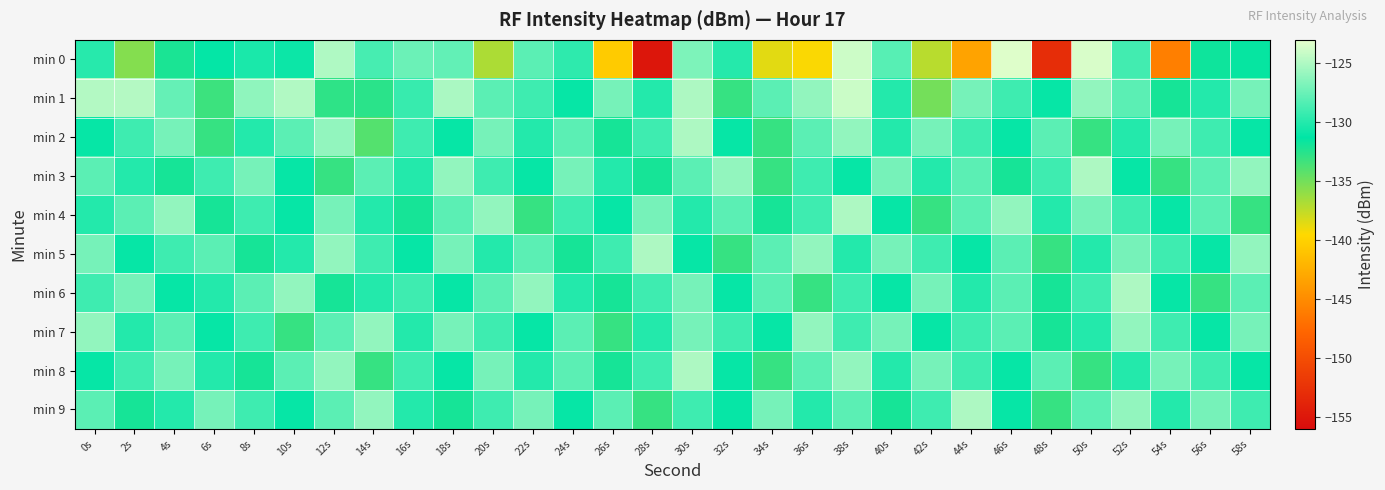

Which series has the largest range (max minus min)?

min 0